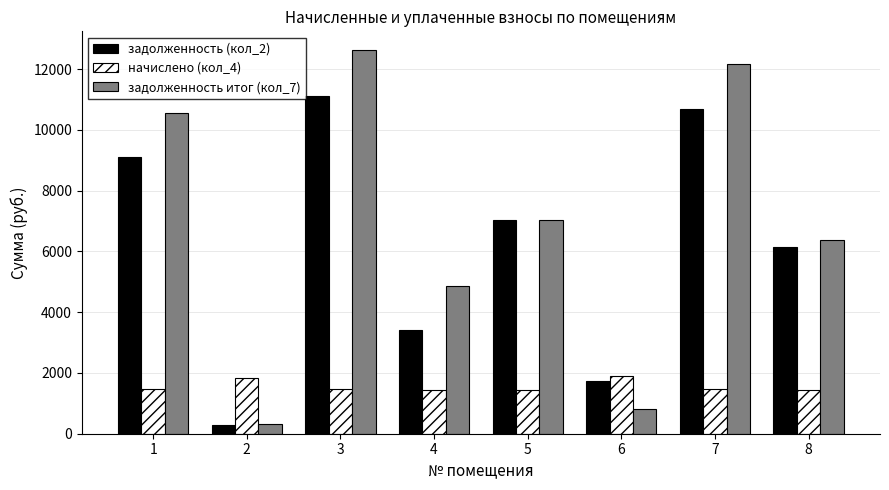

What value does the начислено (кол_4) series have at 1?

1459.4